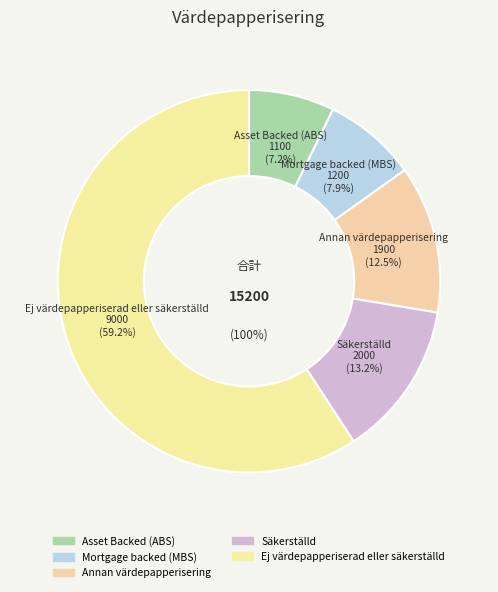

Count the number of slices in the pie.

5